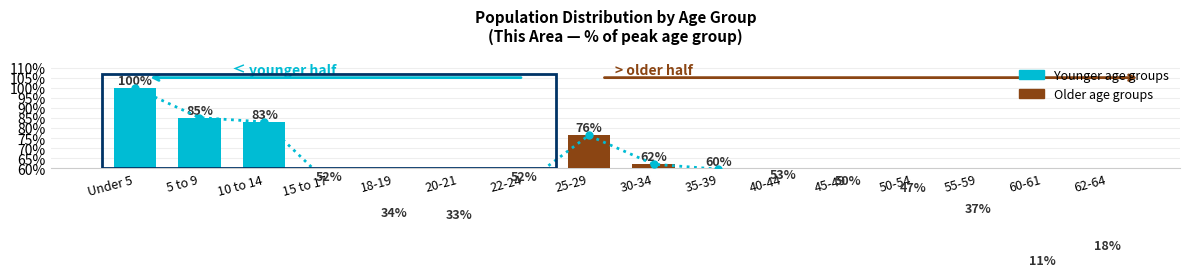

Does the chart contain any negative values?

No